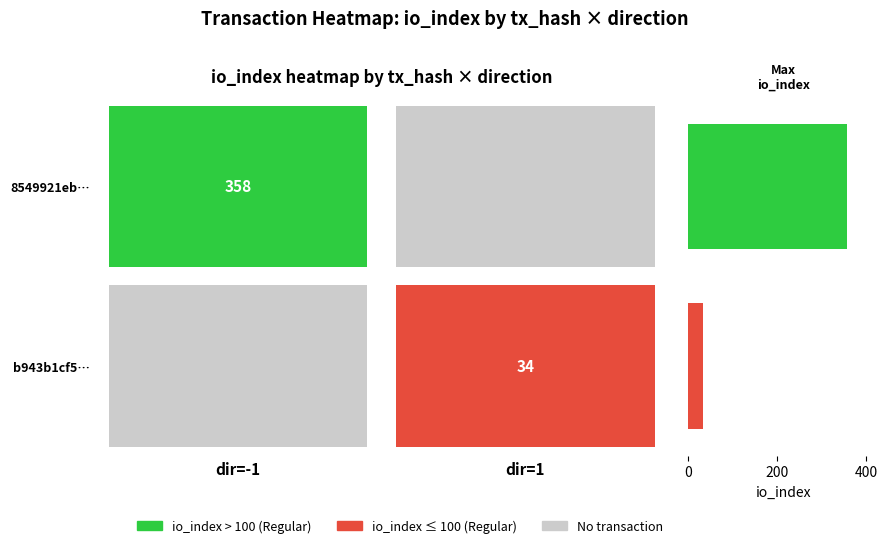

What is the greatest value displayed?

358